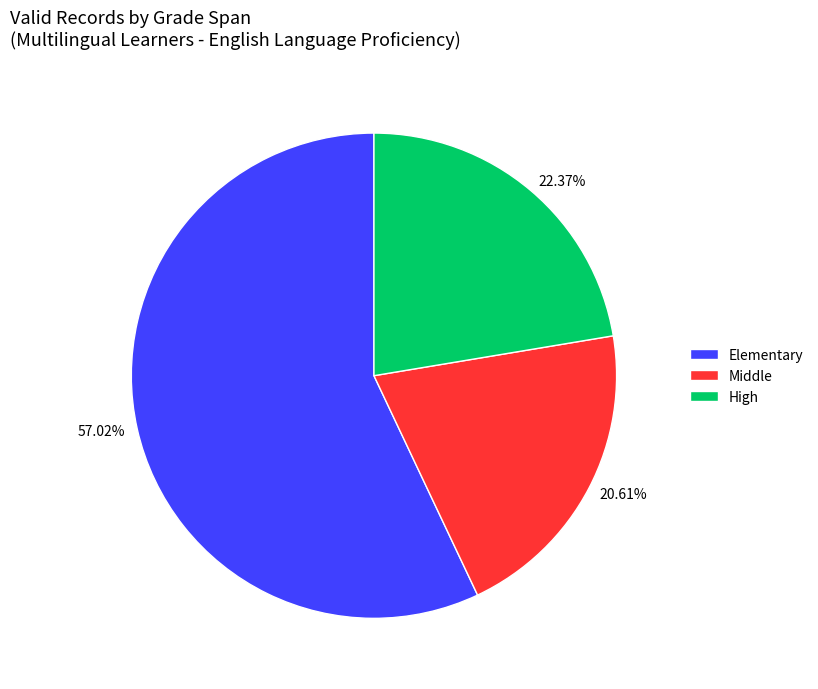

Count the number of slices in the pie.

3